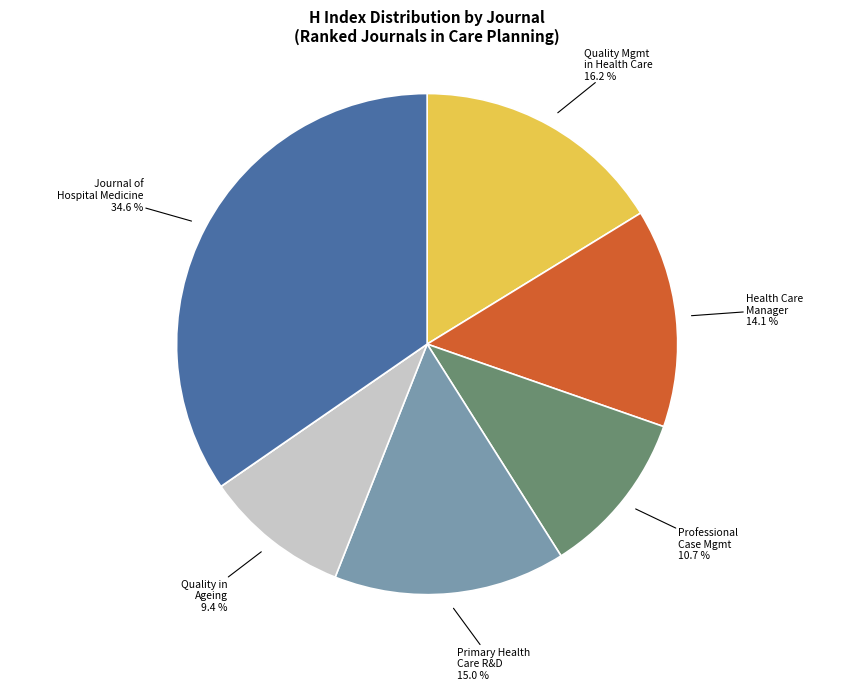

How many segments does this pie chart have?

7